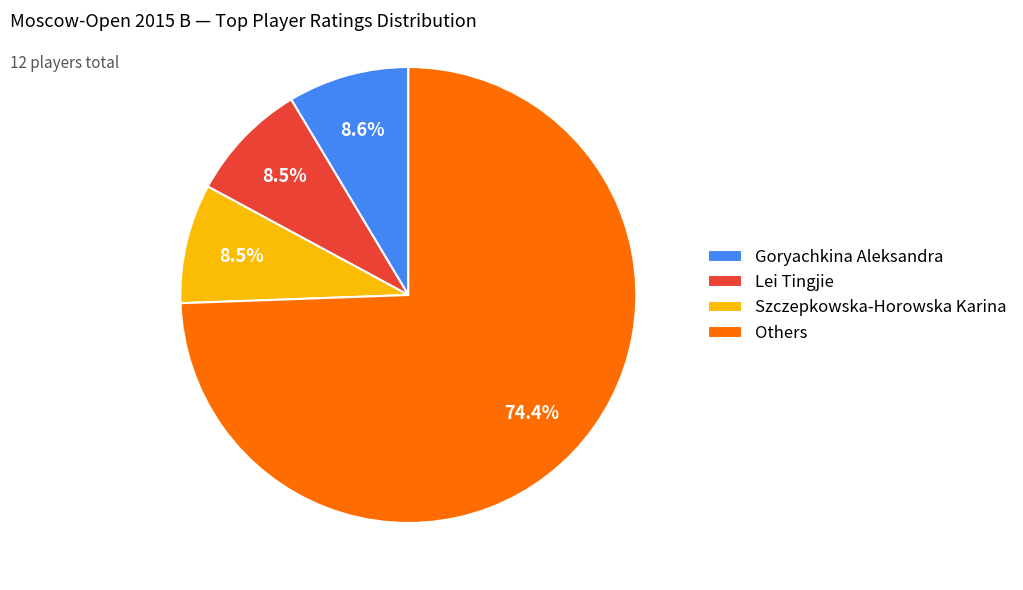

How much of the chart is everything except Lei Tingjie?

91.5%